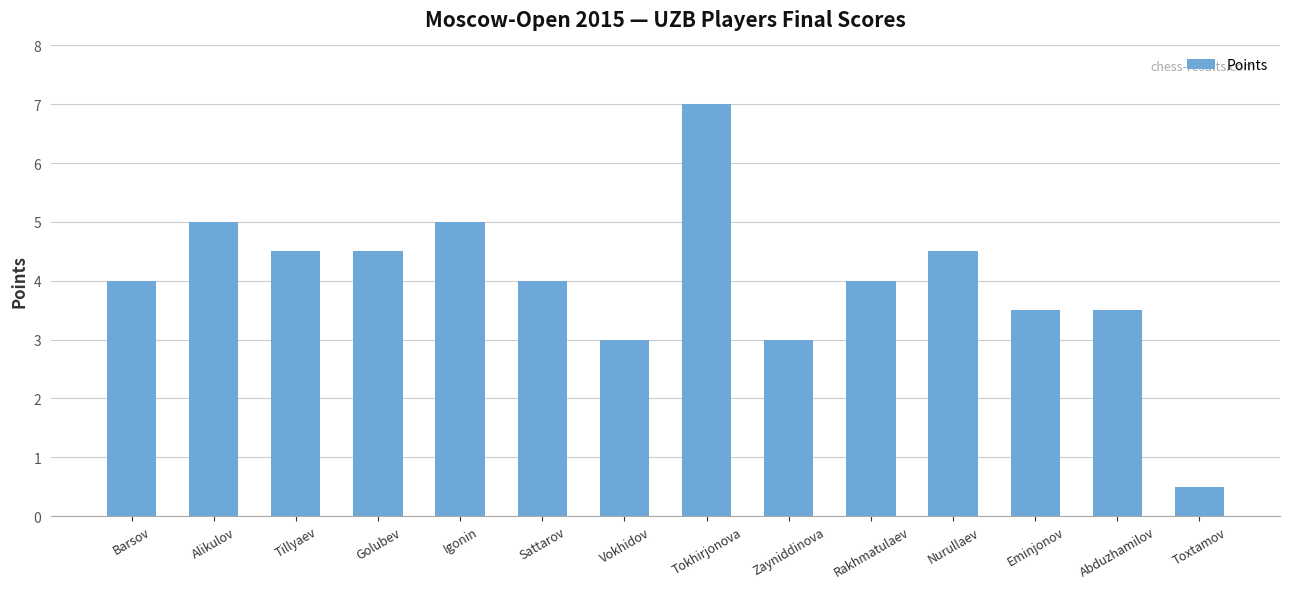

Which label corresponds to the largest value in the chart?

Tokhirjonova